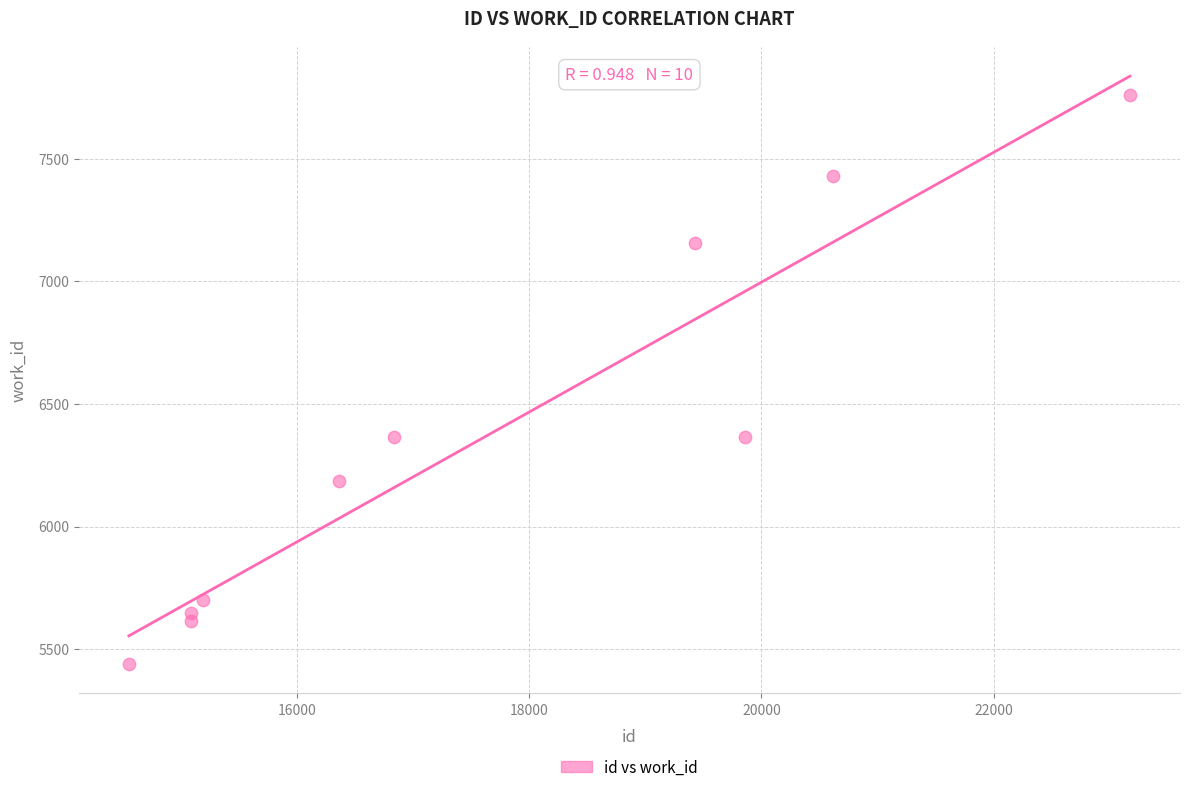

What is the average X value?

17622